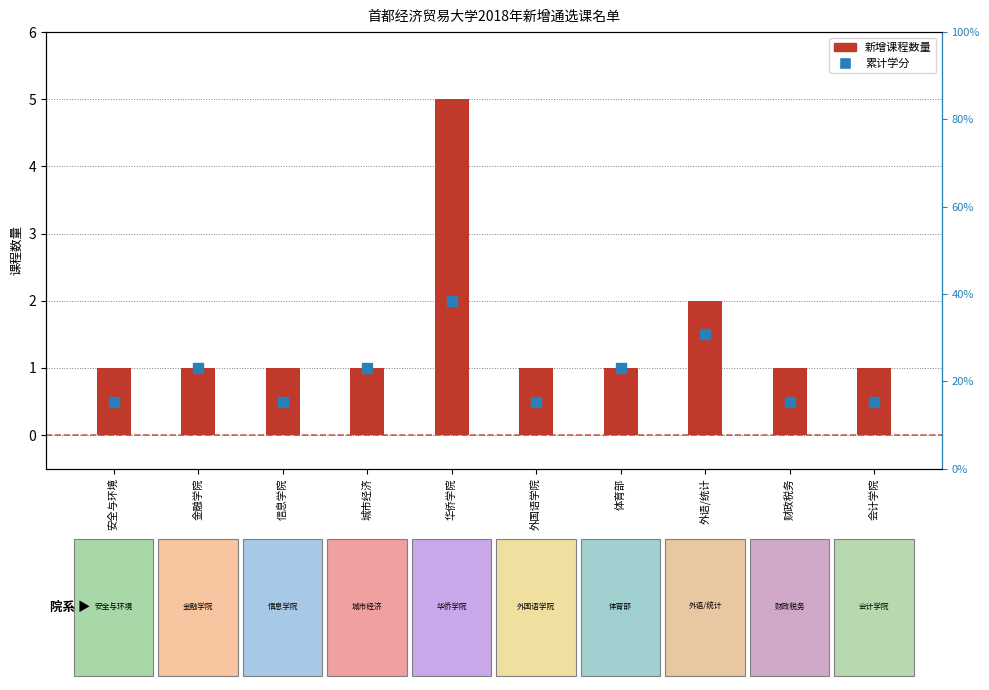

What is the ratio of the value at 华侨学院 to the value at 金融学院?

5.0